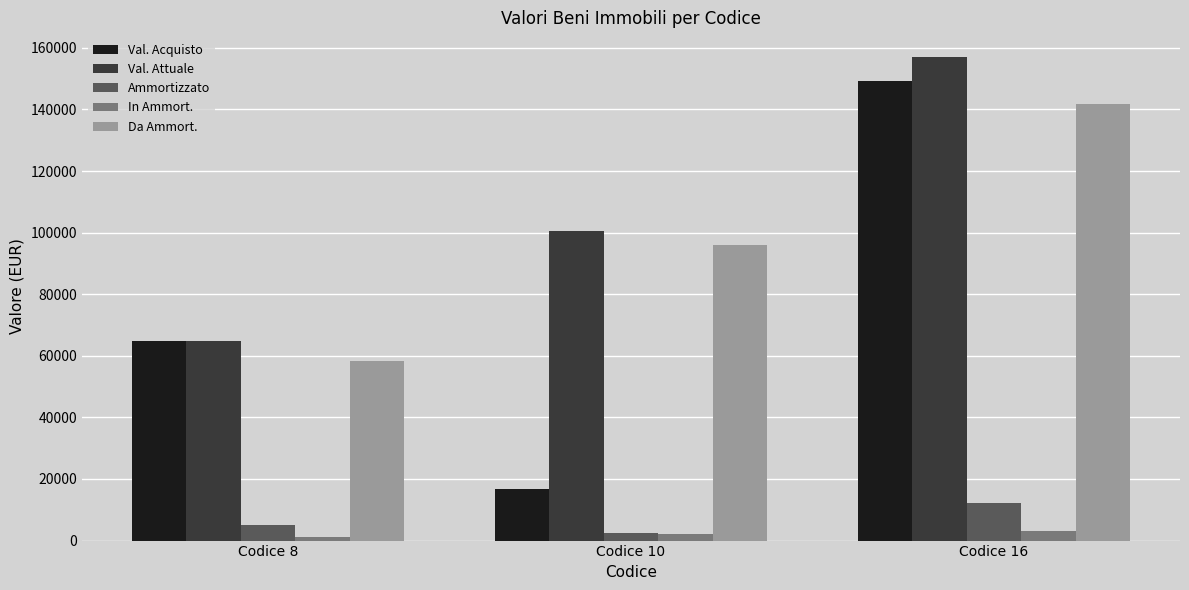

Are the bars grouped side by side (vs. stacked)?

Yes